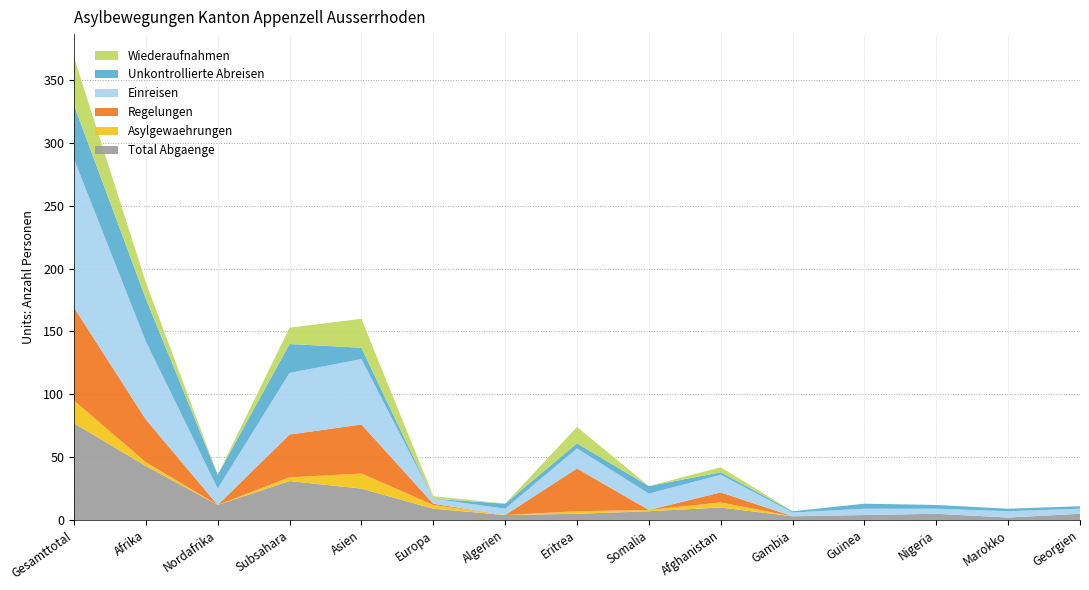

Reading left to right, extract all data points from this chart.

Total Abgaenge: 77	43	12	31	25	9	4	5	7	10	3	4	5	2	5
Asylgewaehrungen: 18	3	0	3	12	3	0	2	1	4	0	0	0	0	0
Regelungen: 74	34	0	34	39	1	0	34	0	8	0	0	0	0	0
Einreisen: 118	62	13	49	52	4	5	16	13	14	3	5	4	5	4
Unkontrollierte Abreisen: 43	34	11	23	9	0	4	4	6	2	1	4	3	2	2
Wiederaufnahmen: 38	13	0	13	23	2	0	13	0	4	0	0	0	0	0